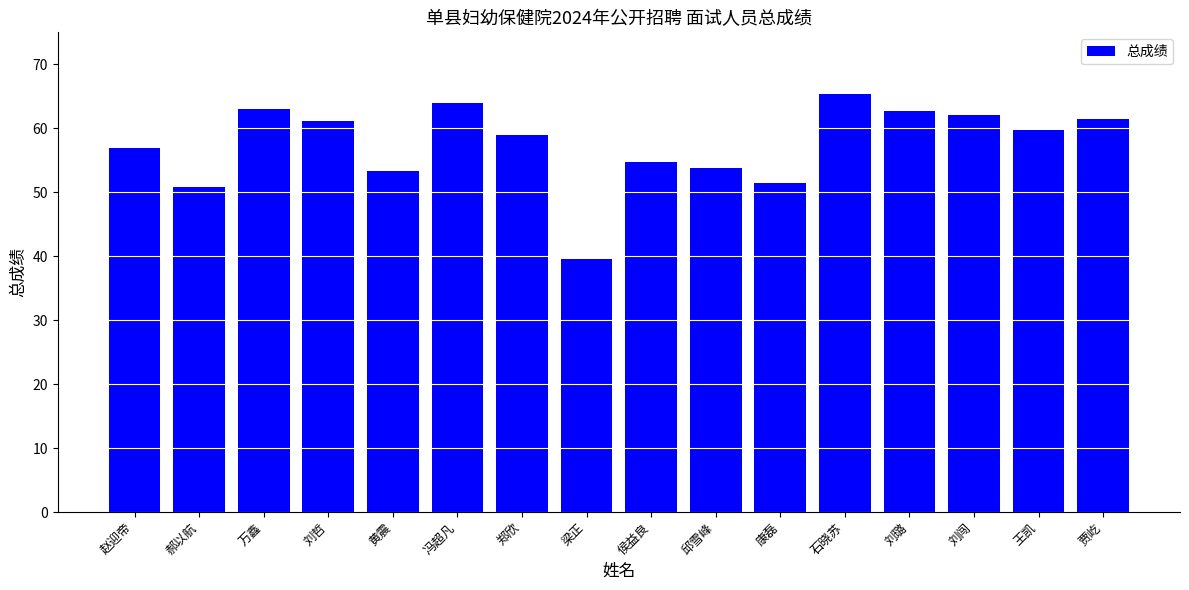

Which has a higher value, 康磊 or 石晓苏?

石晓苏